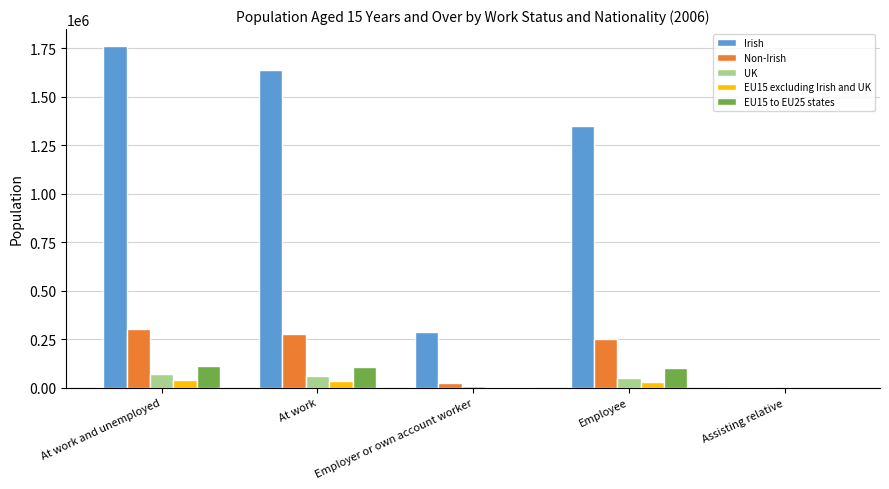

How many groups of bars are there?

5